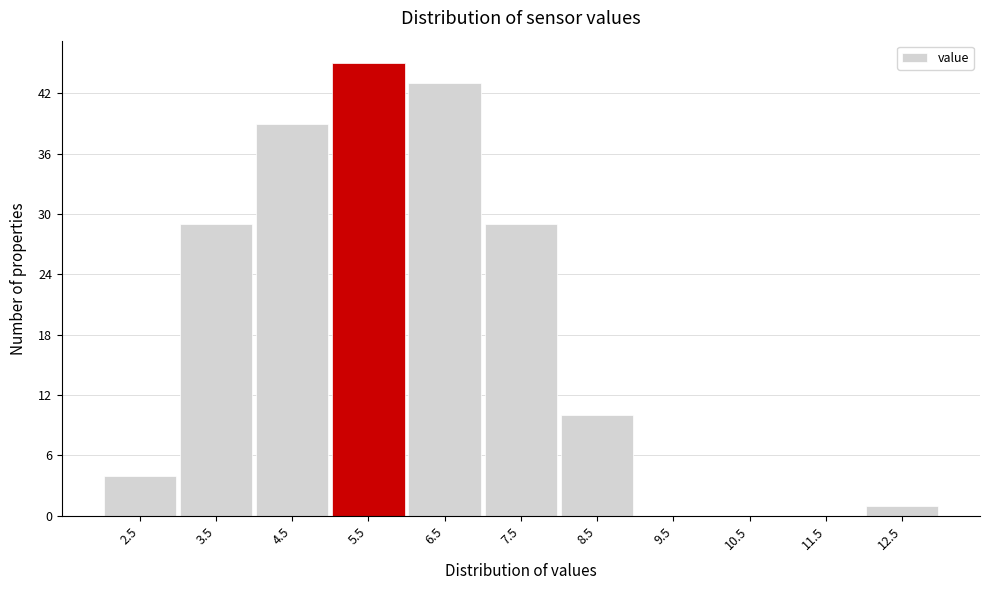

Reading left to right, what are all the values shown in this chart?

2.5=4	3.5=29	4.5=39	5.5=45	6.5=43	7.5=29	8.5=10	9.5=0	10.5=0	11.5=0	12.5=1